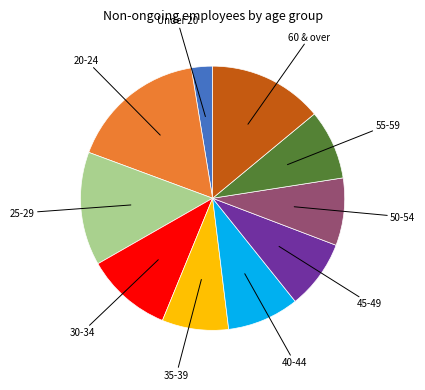

Between 60 & over and 20-24, which is larger?

20-24